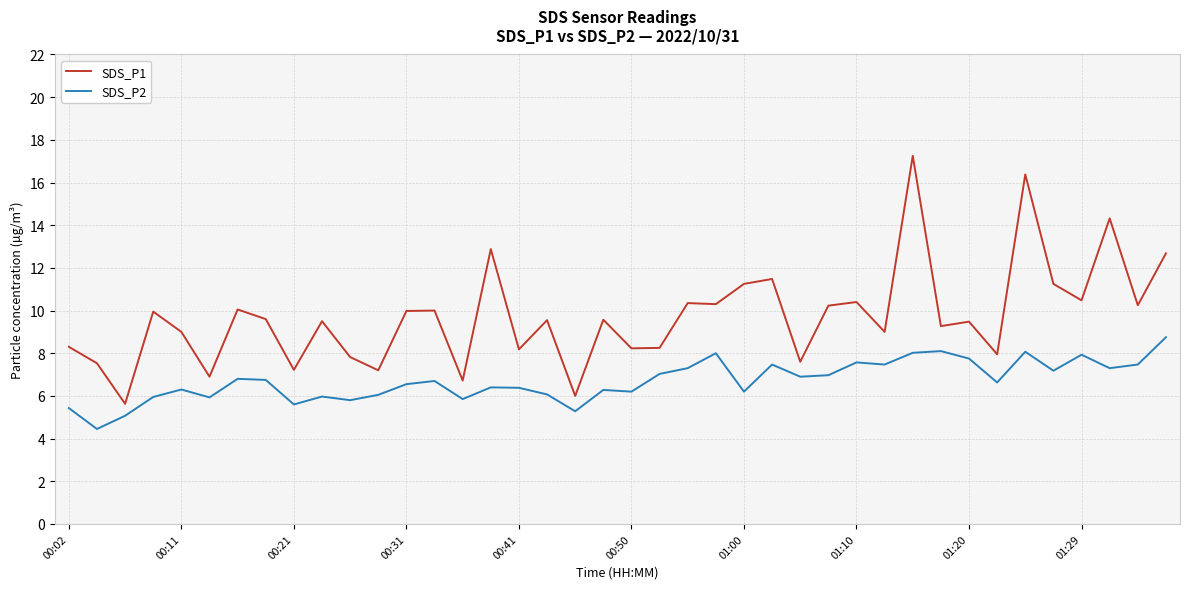

Which series has the widest spread of values?

SDS_P1